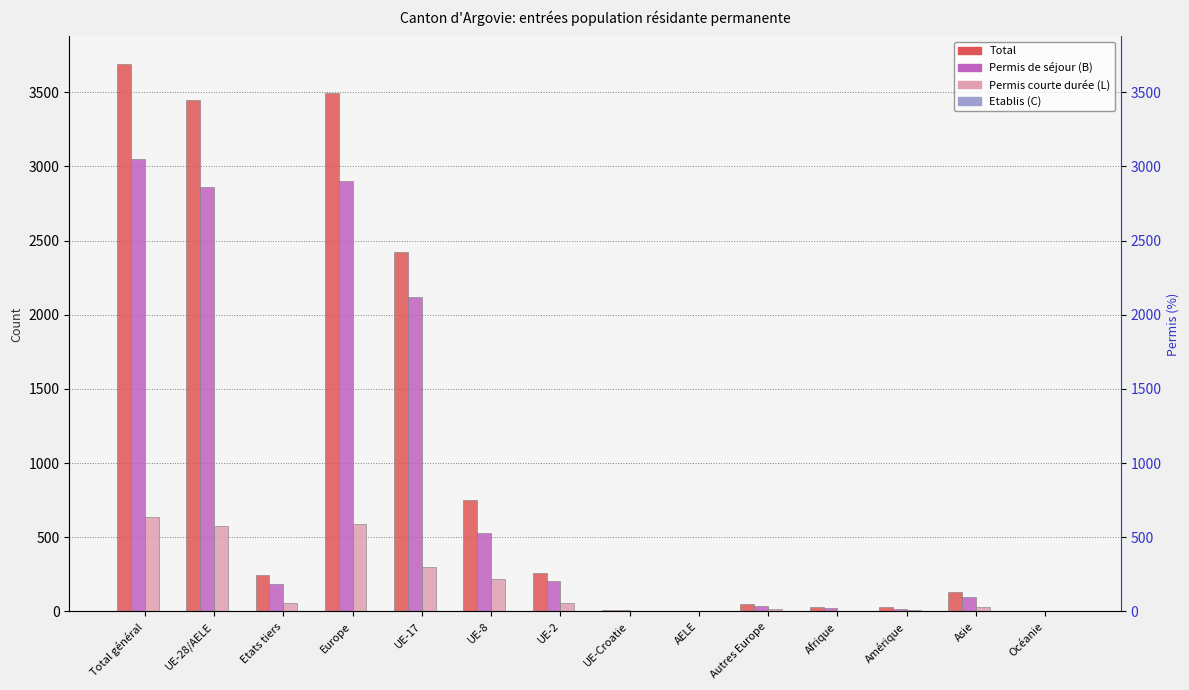

What are all the series names shown in the legend?

Total, Permis de séjour (B), Permis courte durée (L), Etablis (C)